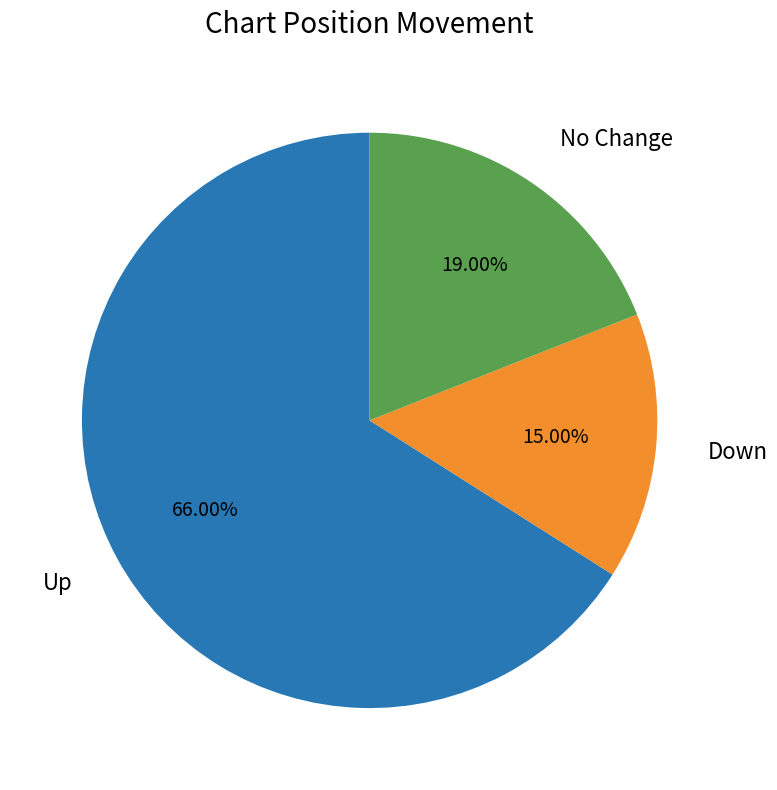

Does any single category account for the majority?

Yes